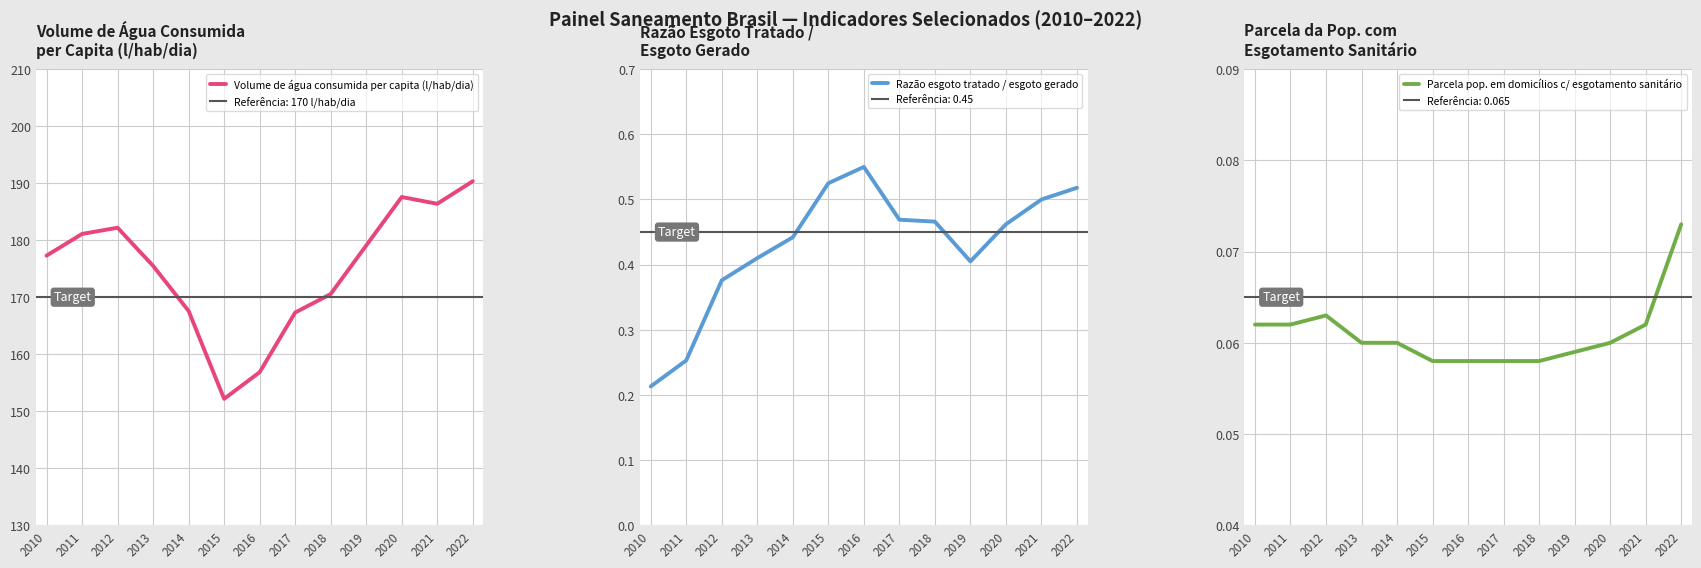

True or false: Volume de água consumida per capita (l/hab/dia) has more than 1 points higher than both neighbors.

True